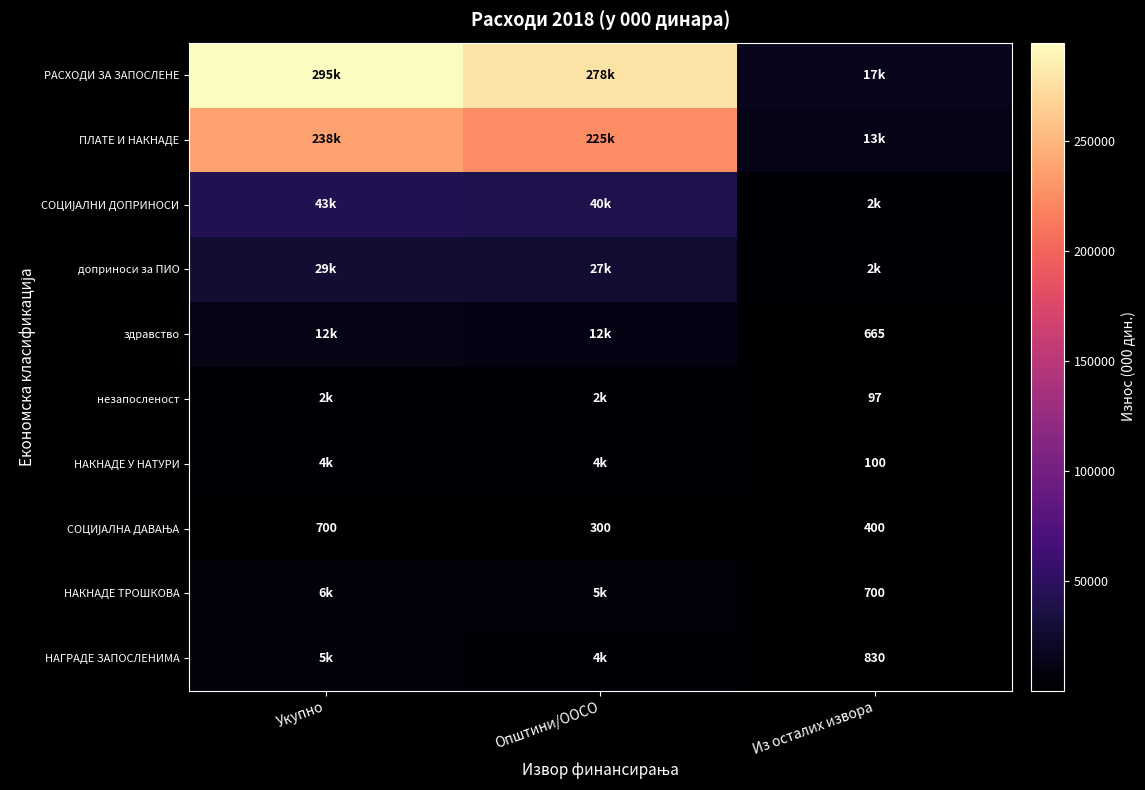

How many series are shown in this chart?

10